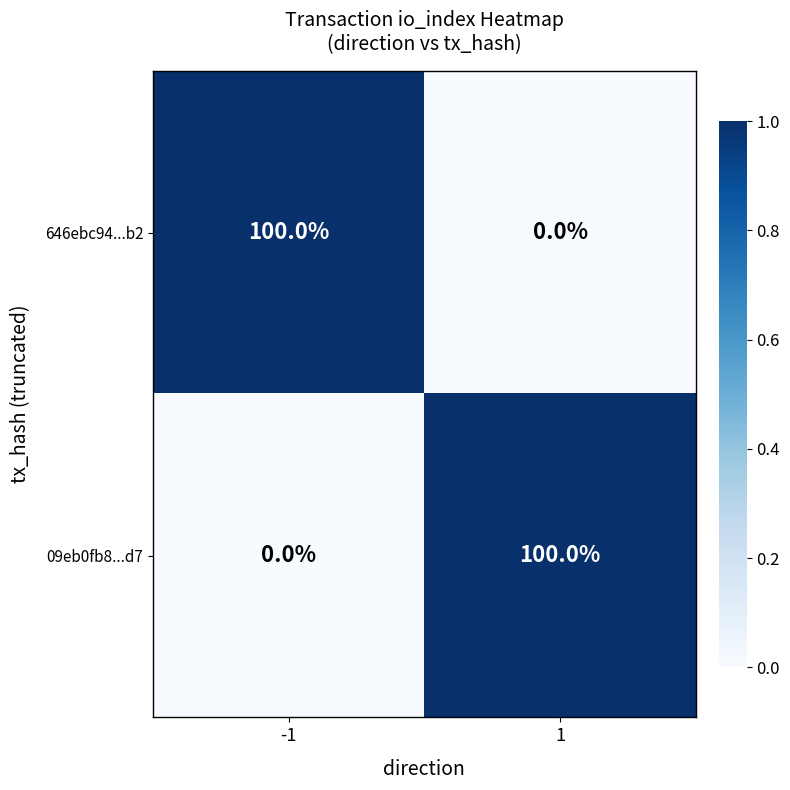

What is the total value across all series at -1?

100